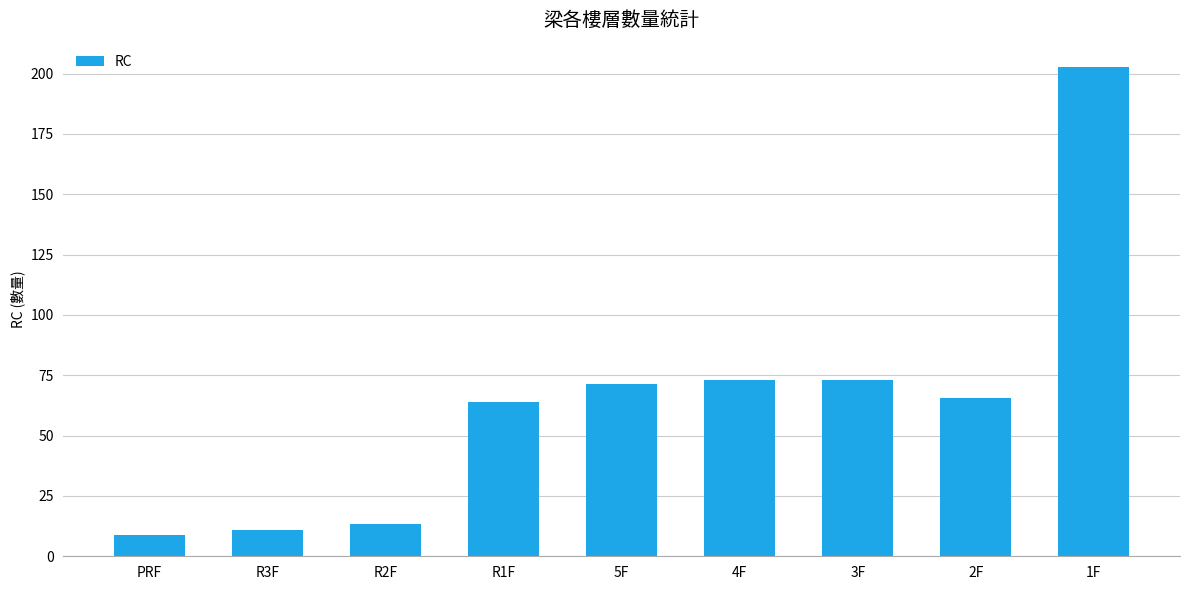

Which has a higher value, R2F or 2F?

2F